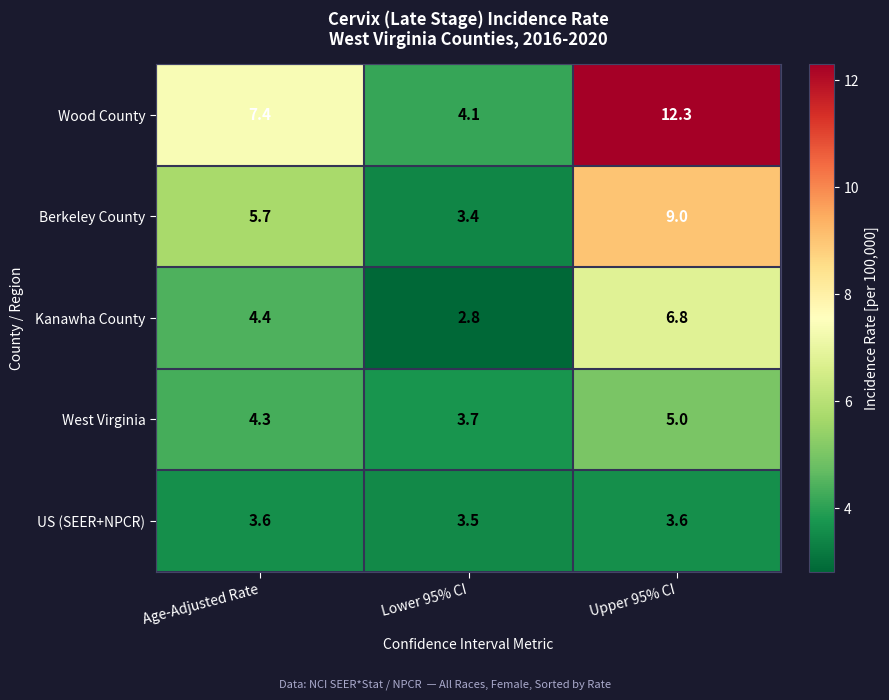

At how many categories does at least one series exceed 3?

3